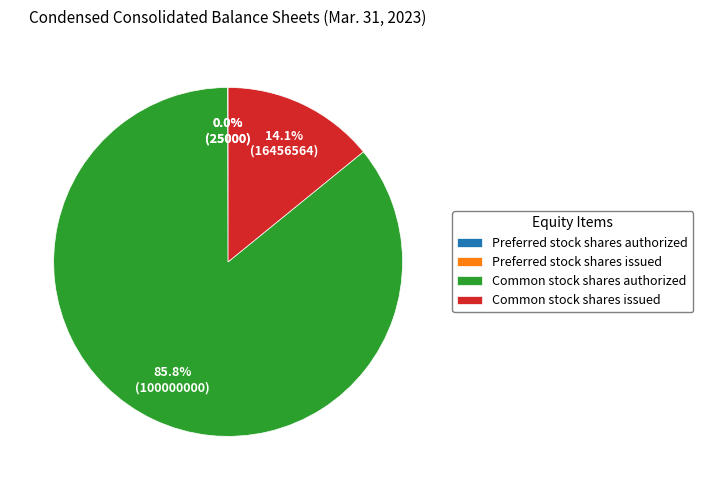

Which slice is the largest?

Common stock shares authorized